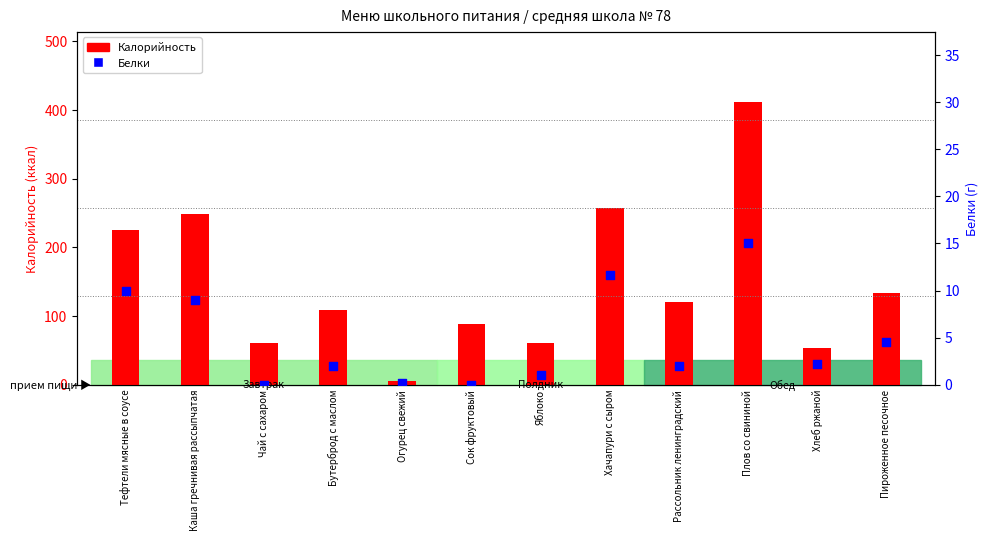

What are all the series names shown in the legend?

Калорийность, Белки